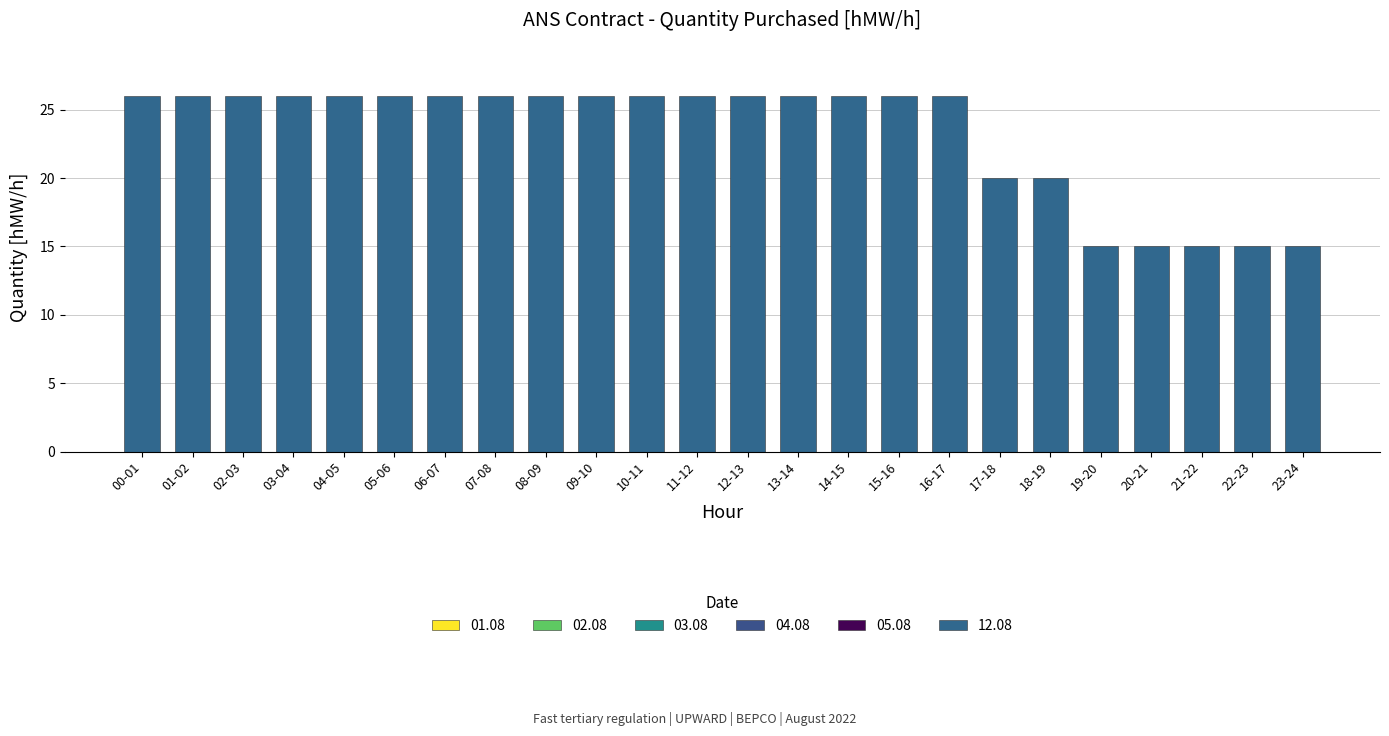

Count the number of categories in the chart.

24